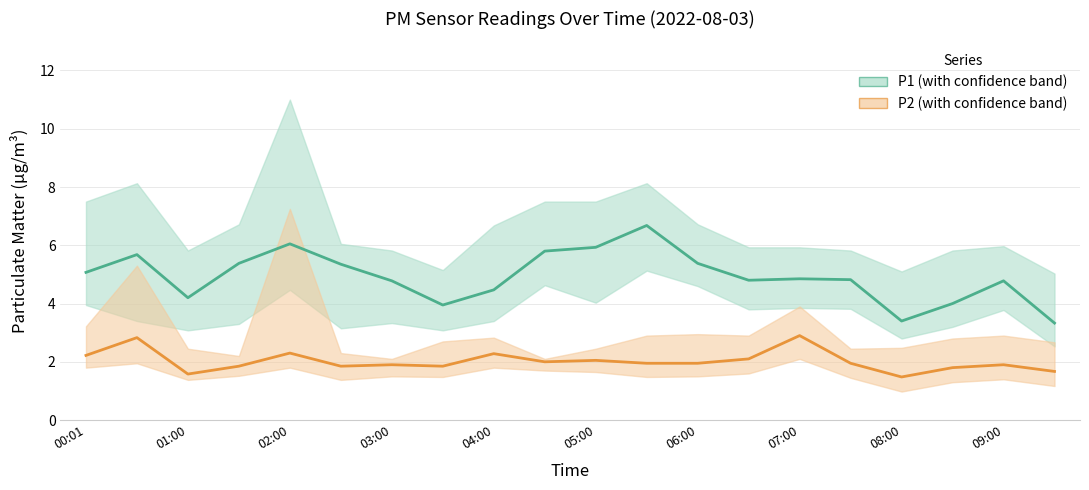

What is the value of the P2 point at the 7th from the left?

1.9